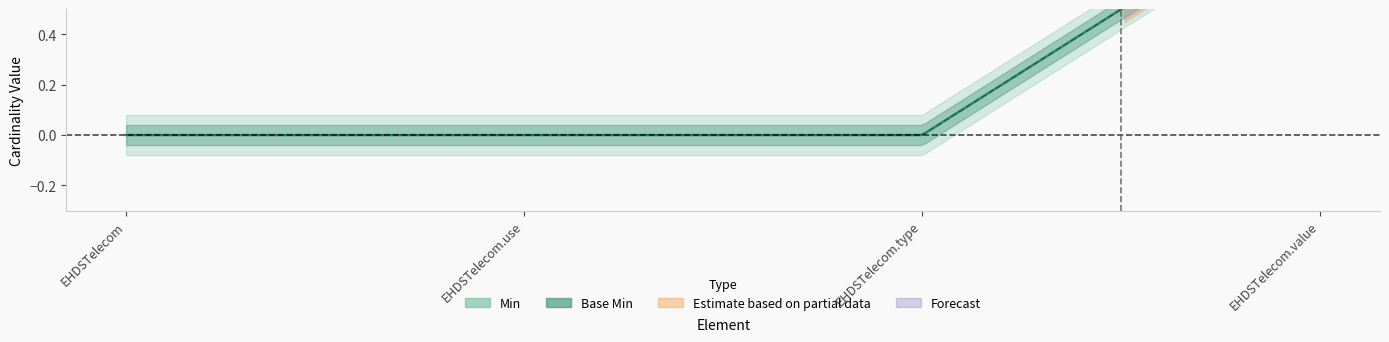

Which series has the widest spread of values?

Min